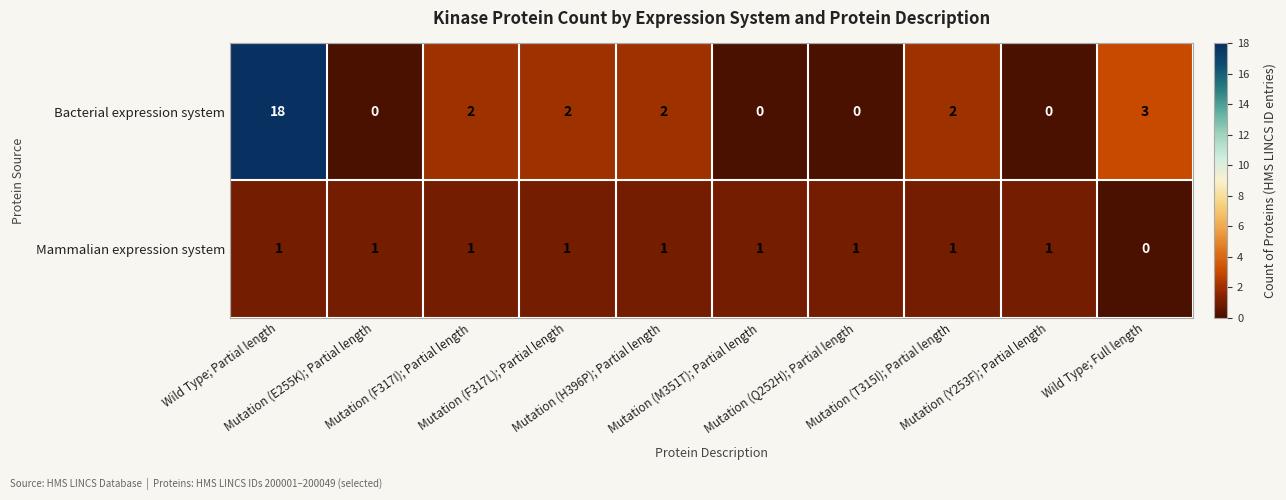

What is the maximum value shown in the chart?

18